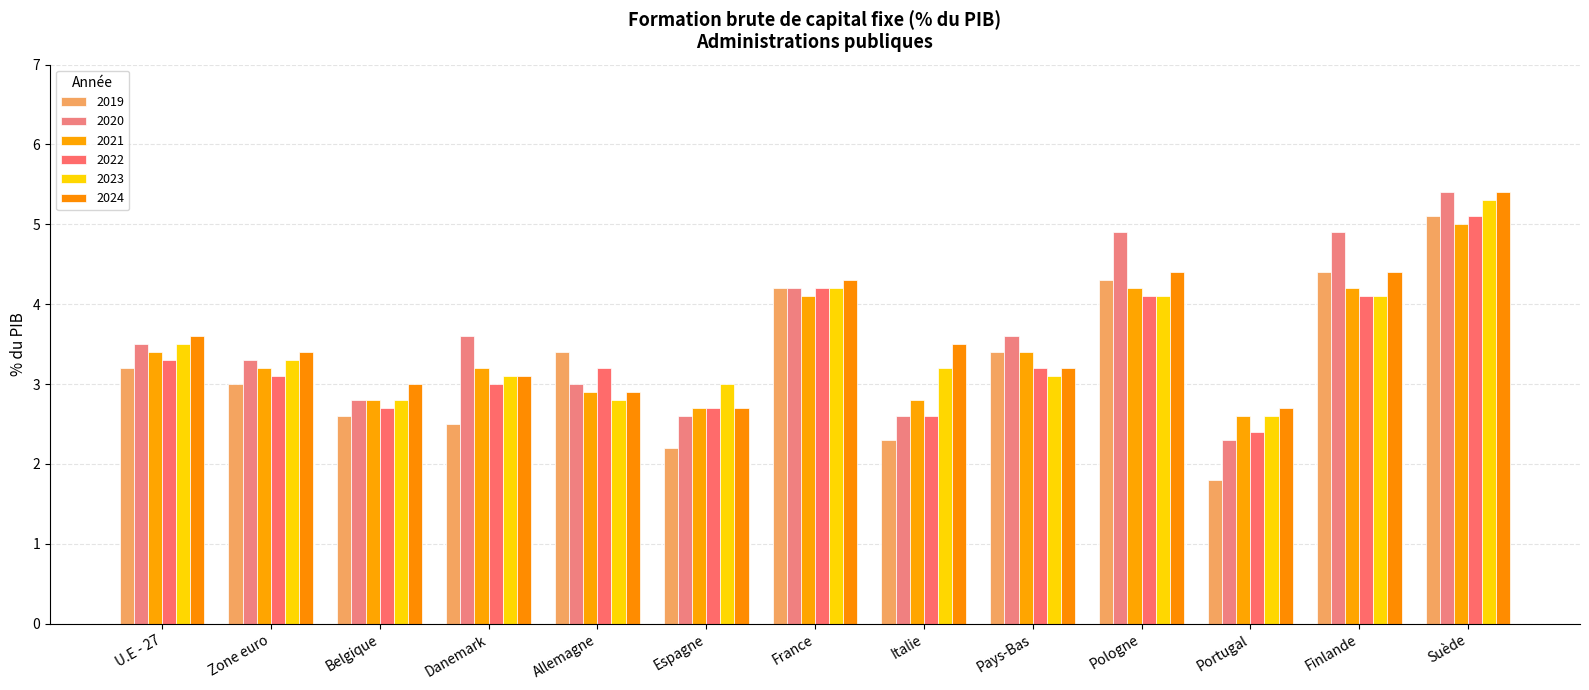

Which series changed the most between Allemagne and Portugal?

2019